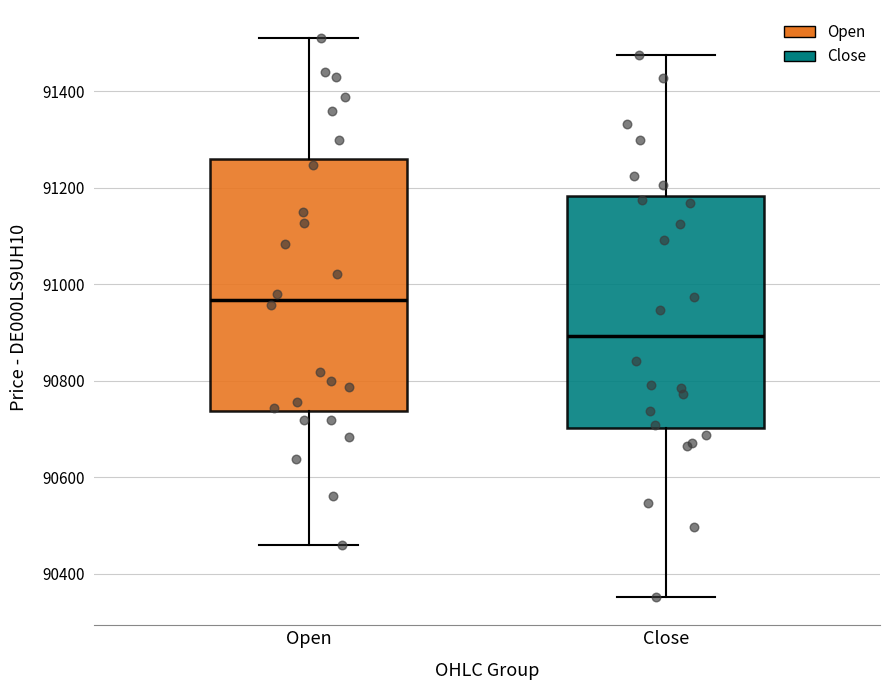

Which box's median line is the highest?

Open